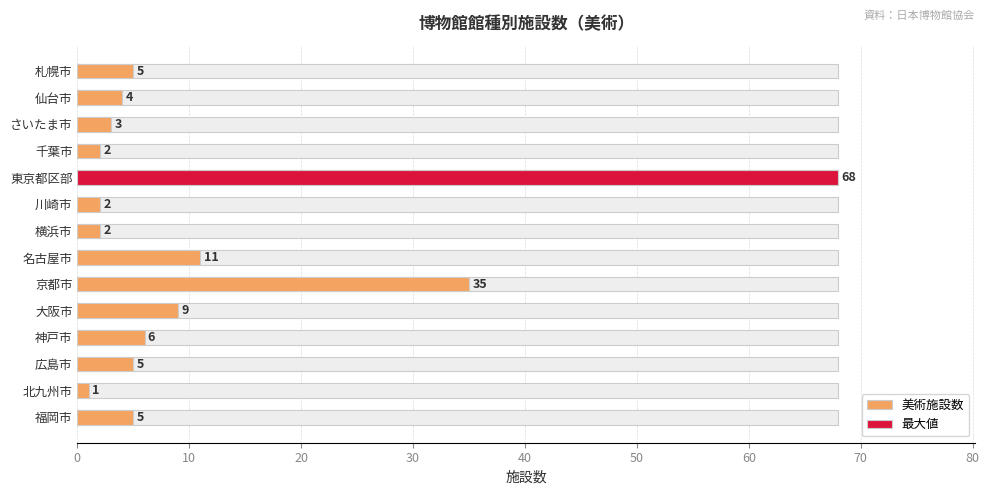

What is the difference between the maximum and second lowest values?

66